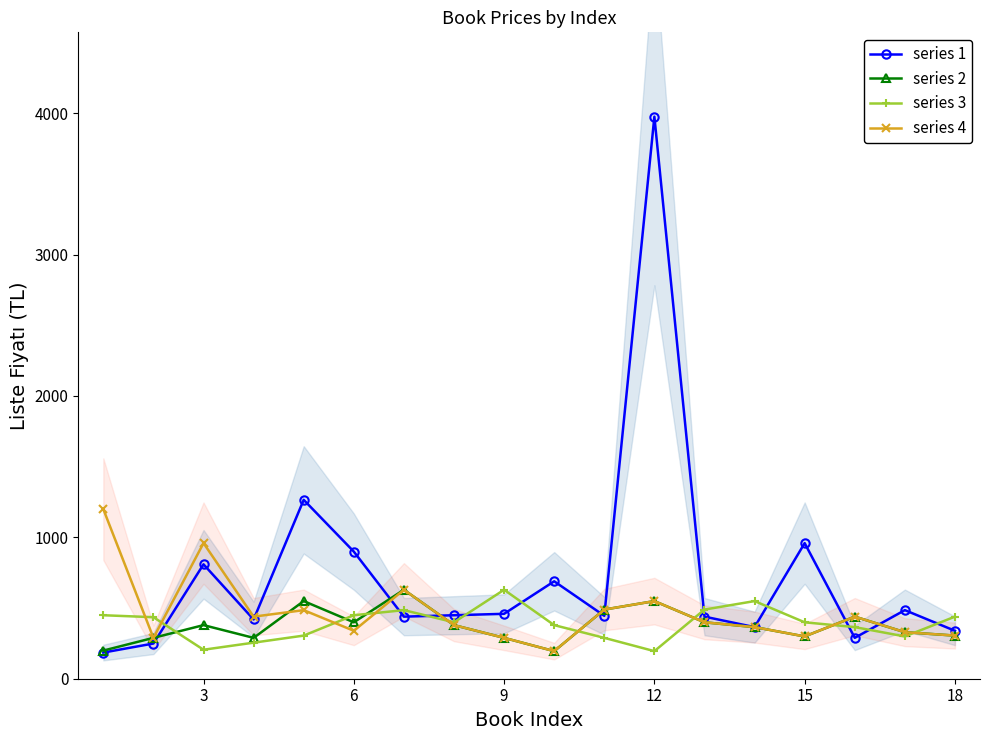

True or false: series 1 has a value of 1883 at 12.

False